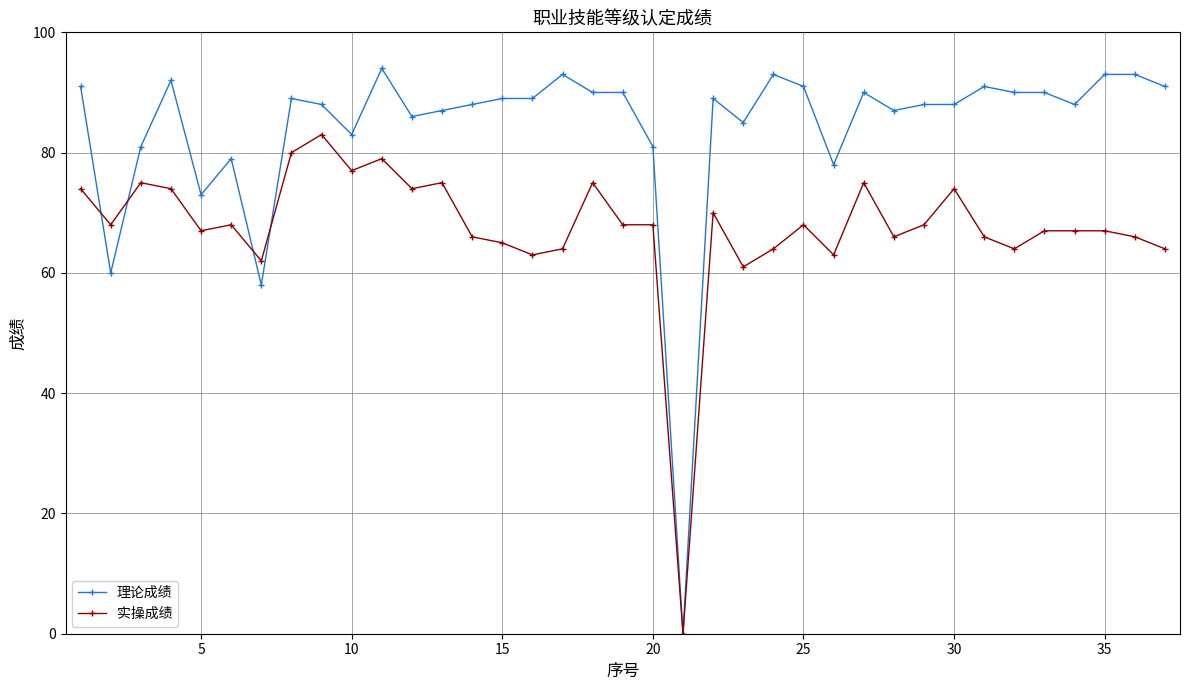

What is the greatest value displayed?

94